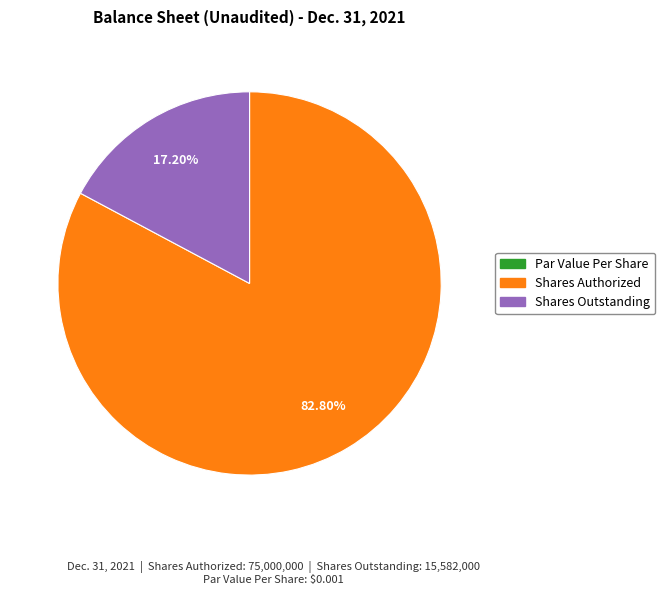

What is the largest slice in the pie chart?

Shares Authorized